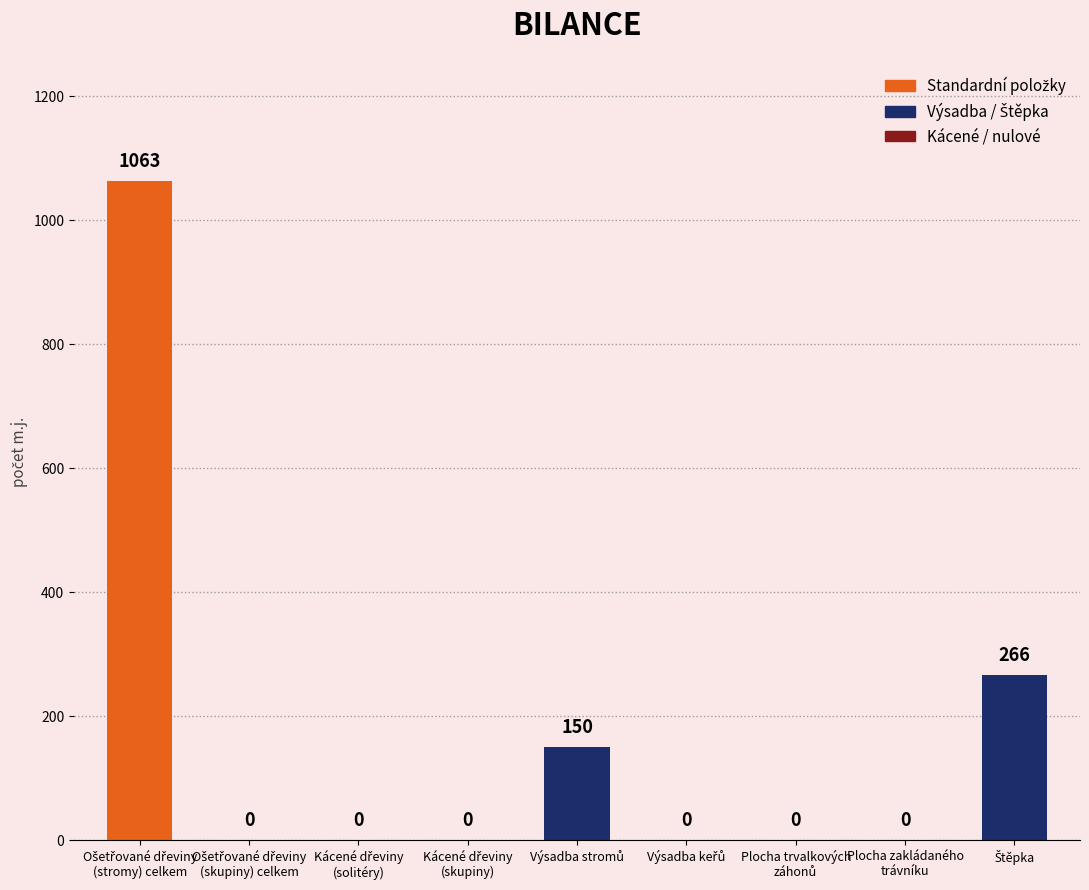

Reading left to right, extract all data points from this chart.

1063	0	0	0	150	0	0	0	266